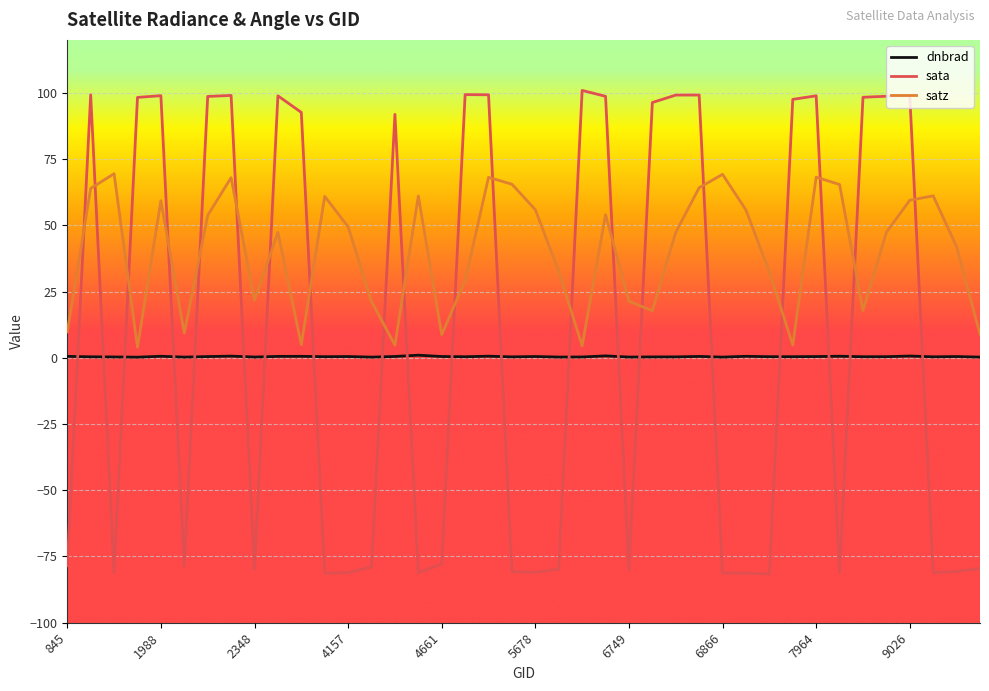

What is the difference between the maximum and minimum values in the satz series?

65.5